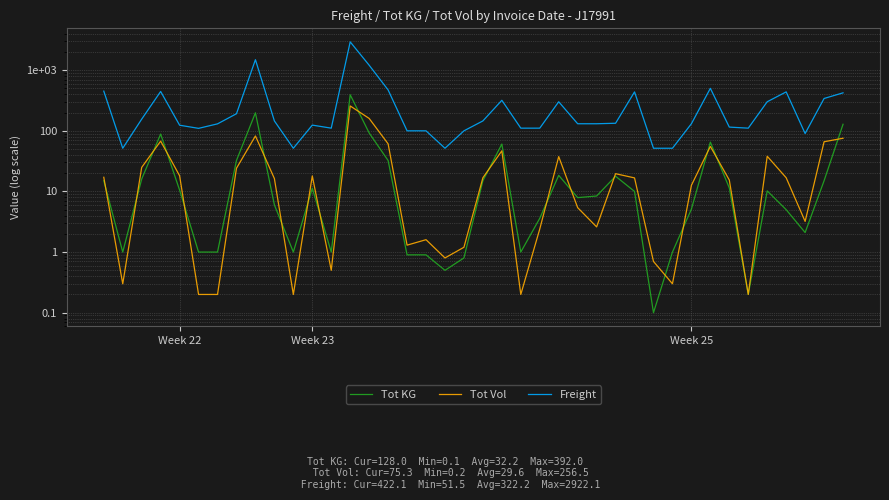

Which series changed the most between 5 and 28?

Freight